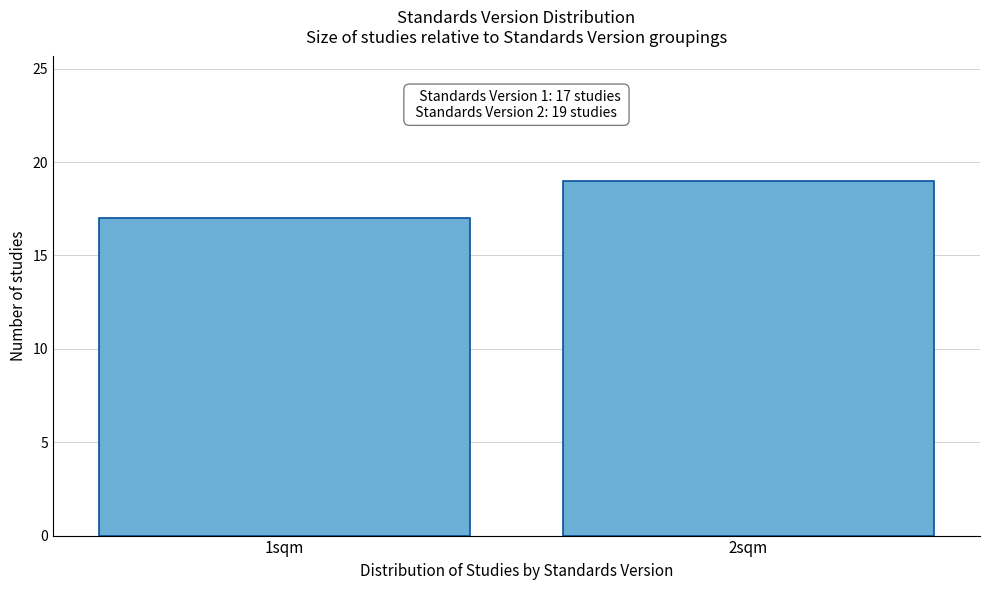

Reading right to left, what are all the values shown in this chart?

2sqm=19	1sqm=17